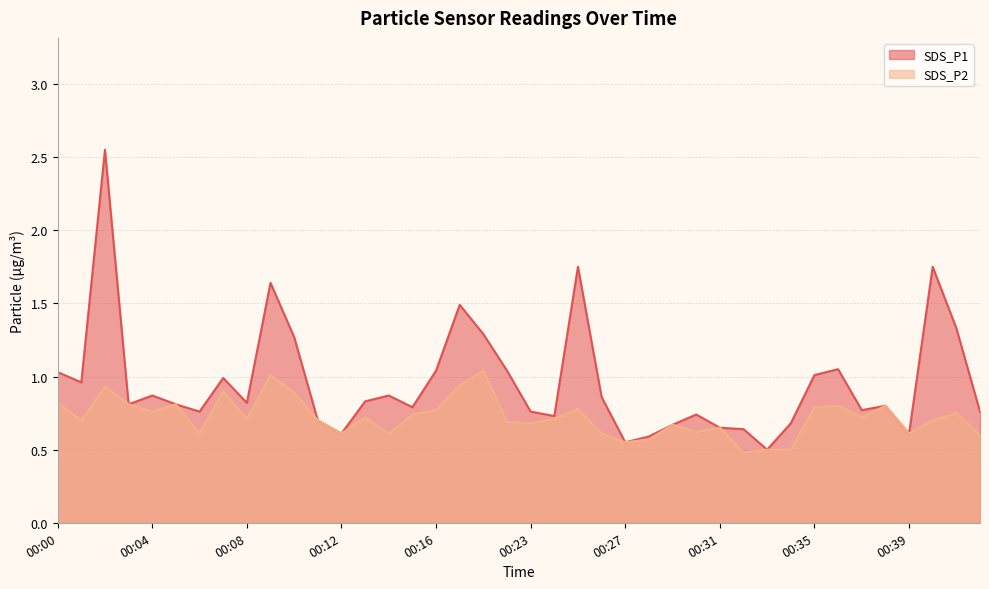

What is the total value across all series at 00:41?

2.1